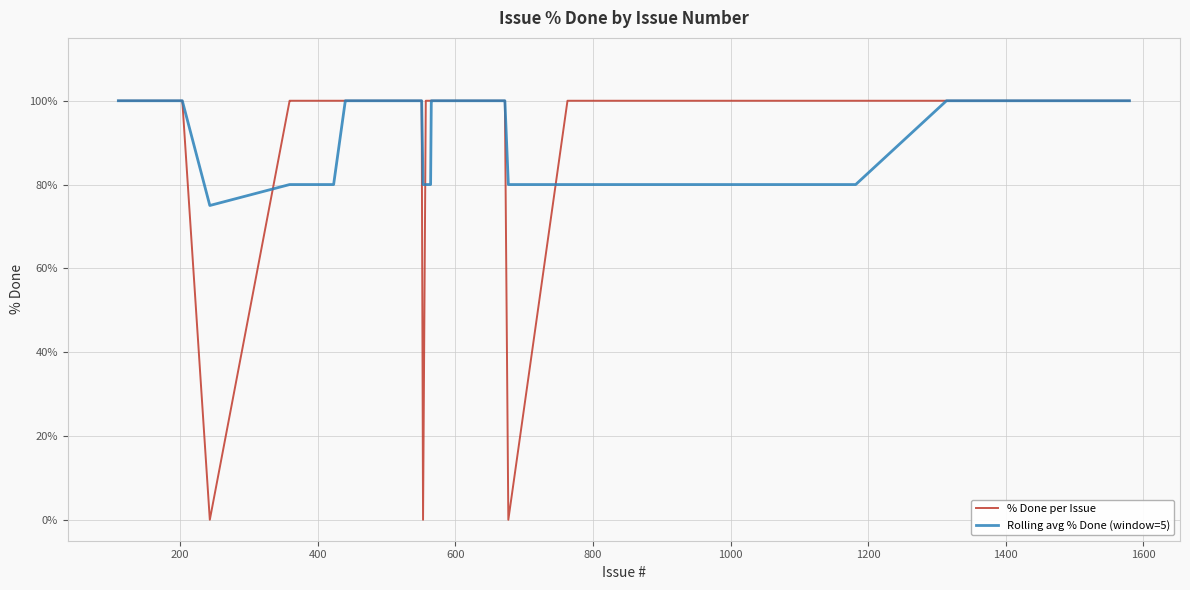

What is the maximum value shown in the chart?

100